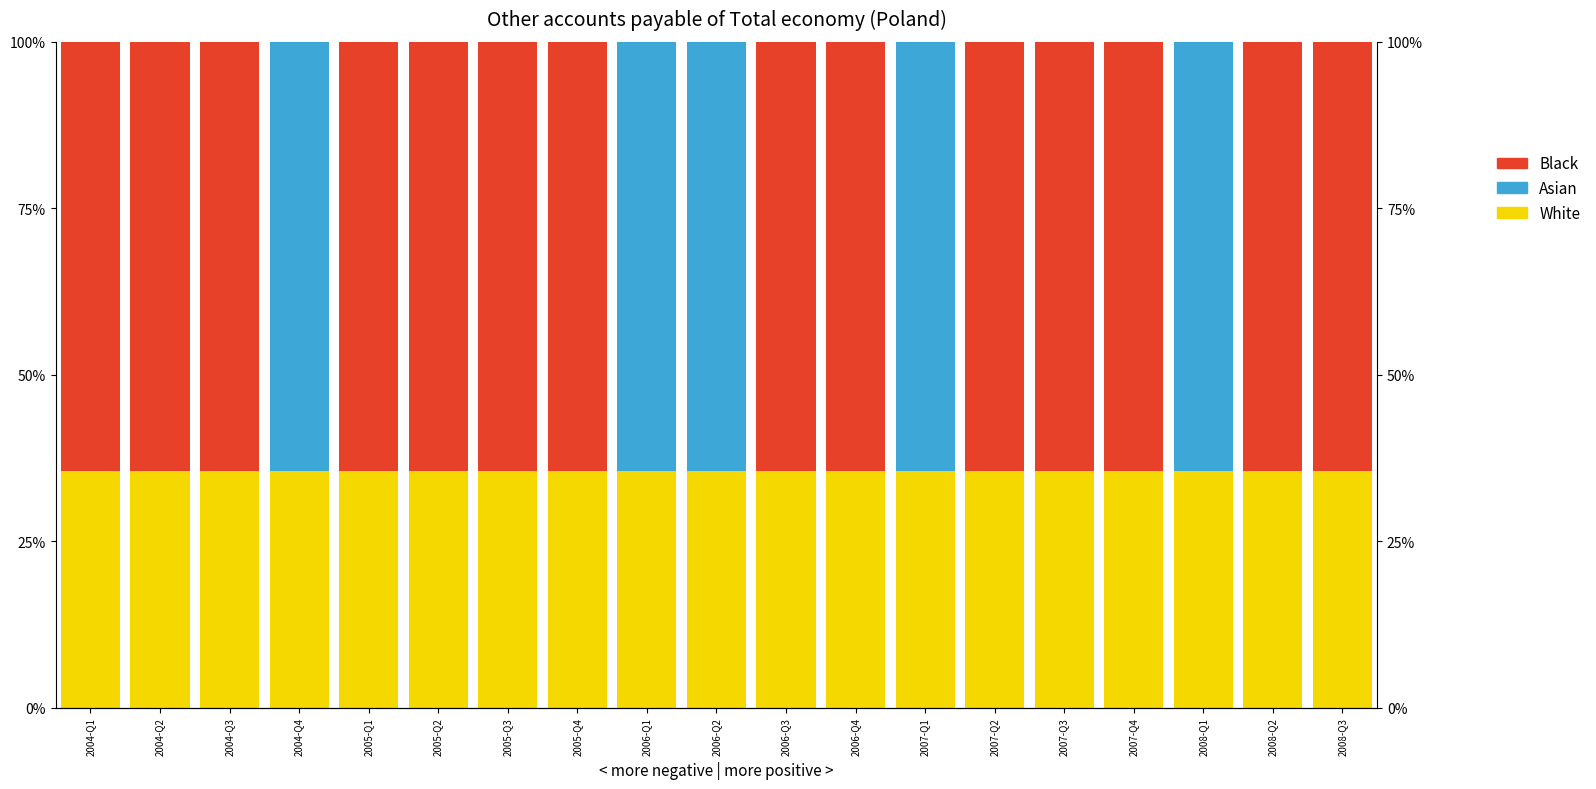

Rank the series at 2008-Q3 from lowest to highest value.

Asian, White, Black